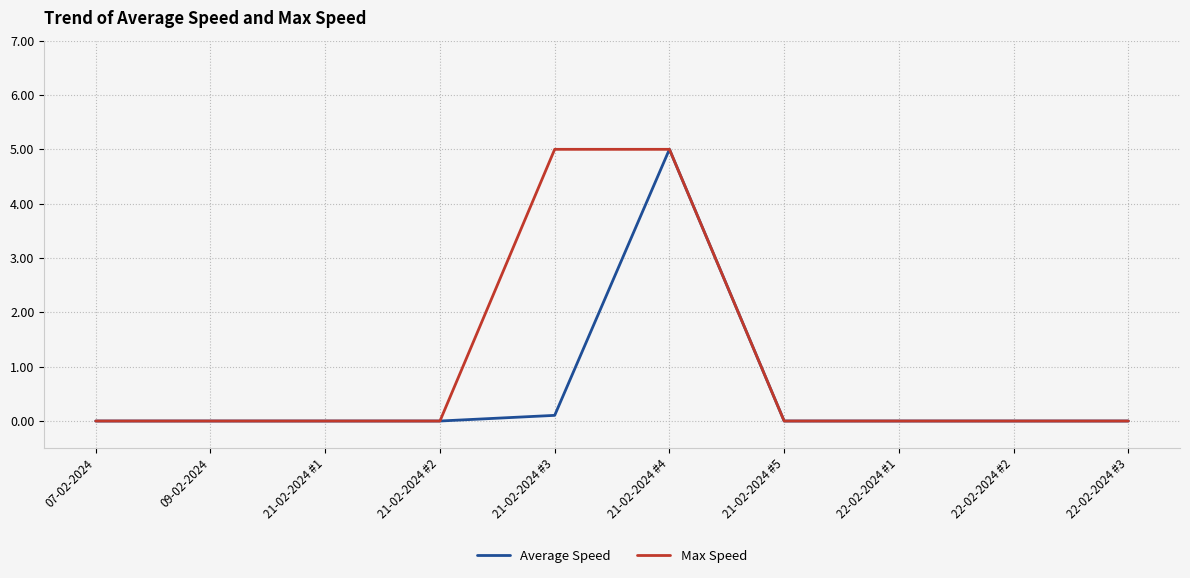

What position from the left is 22-02-2024 #2?

9